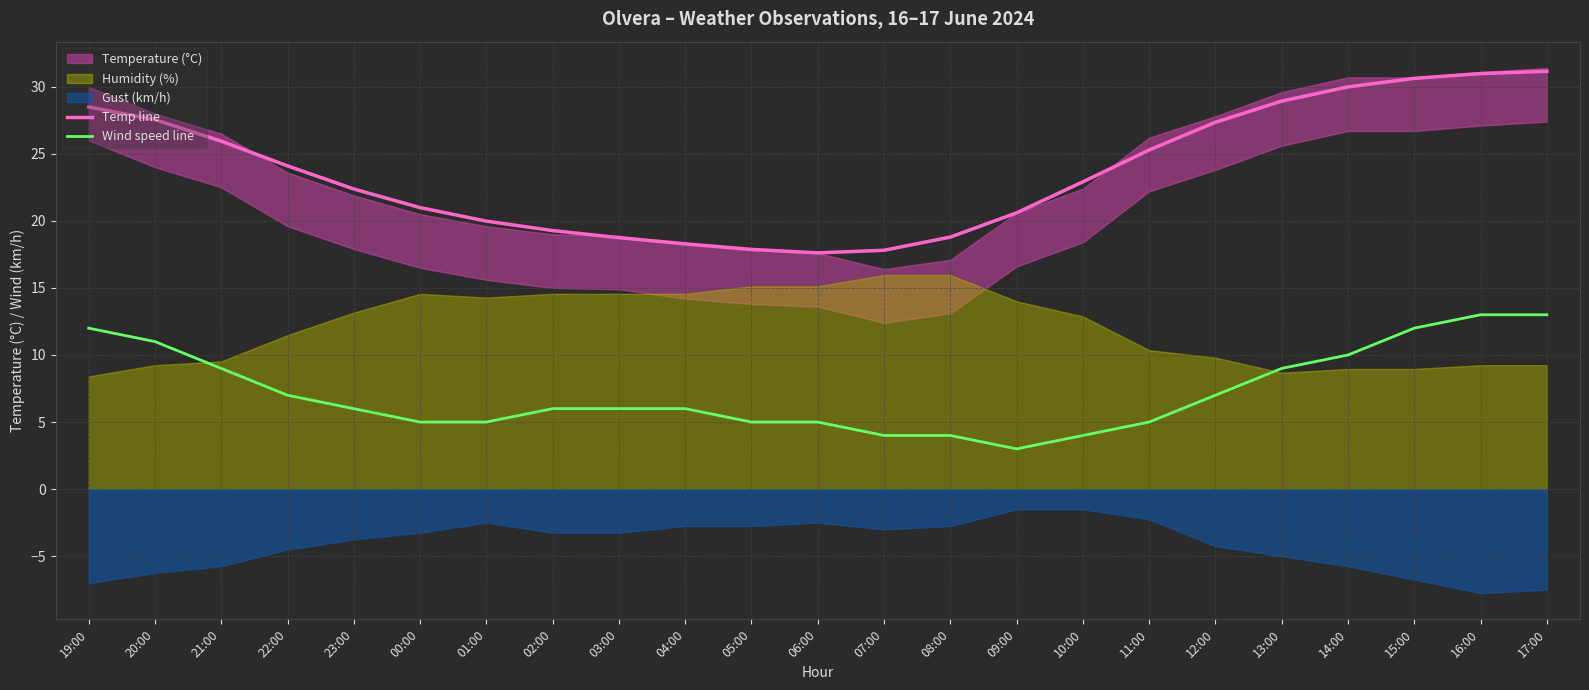

In Temp line, how many points are lower than both neighbors (excluding endpoints)?

1